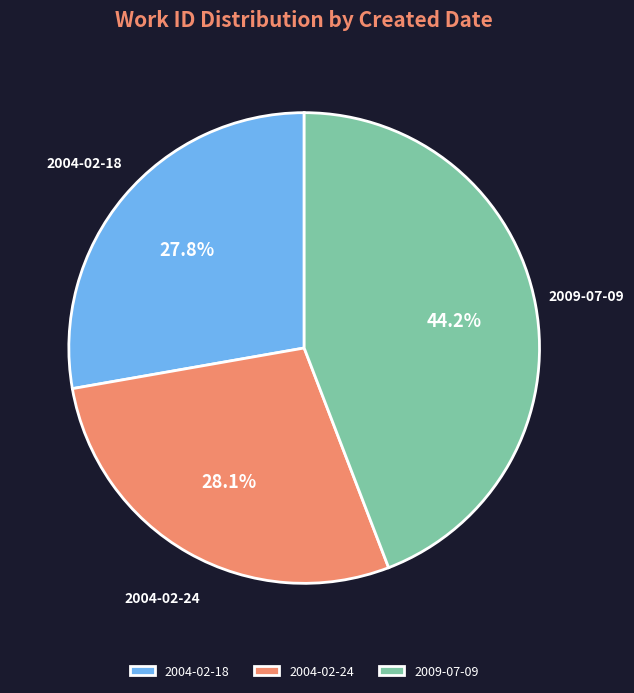

What is the largest slice in the pie chart?

2009-07-09